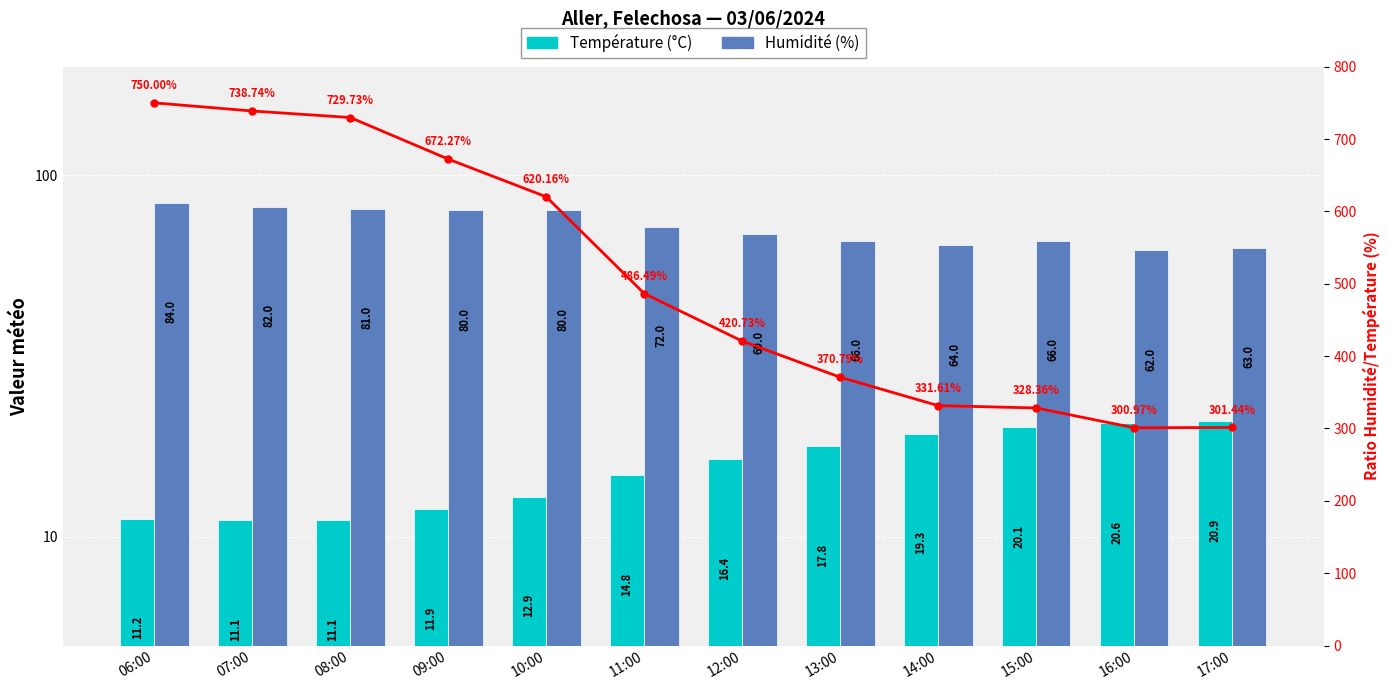

Does the chart contain any negative values?

No